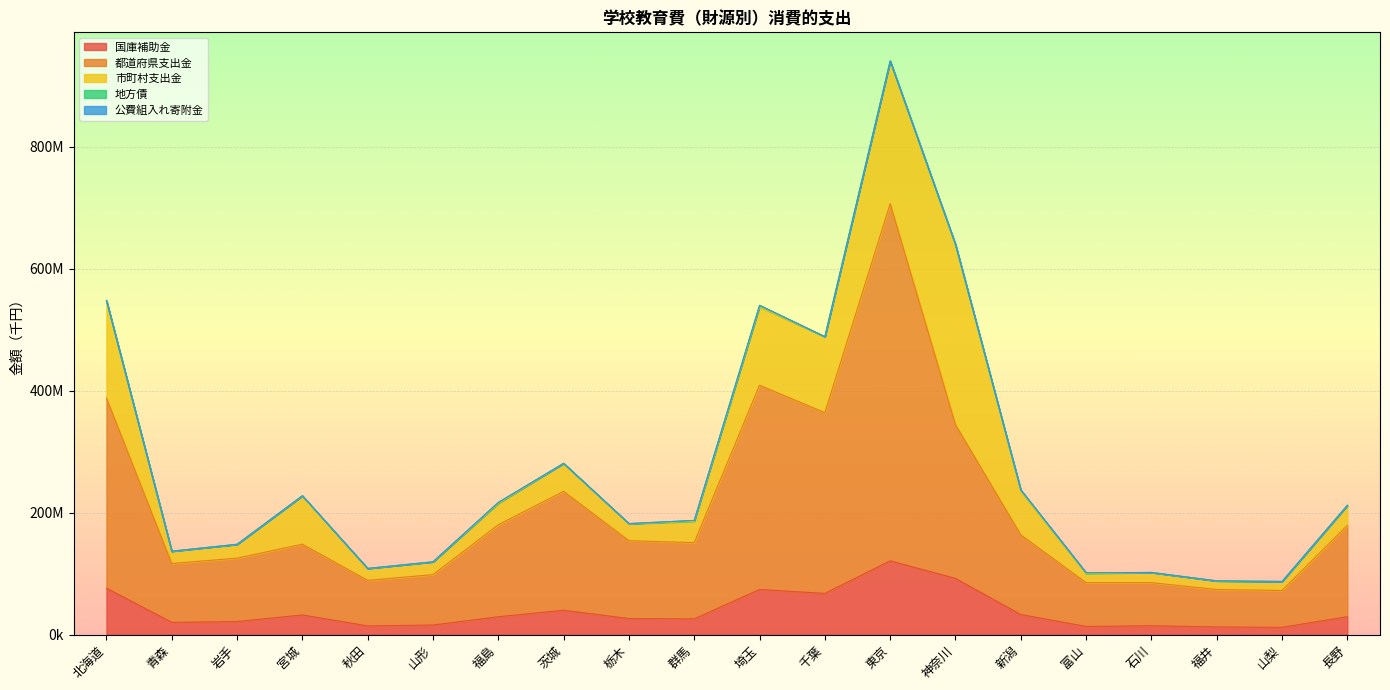

What is the value of the 都道府県支出金 point at the 9th from the left?

127704000